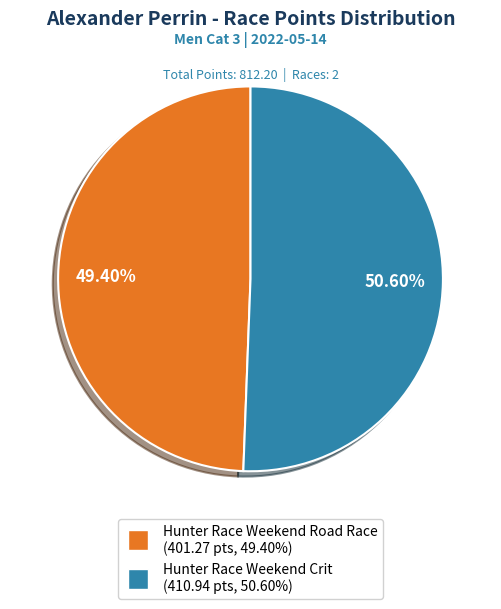

How many segments does this pie chart have?

2